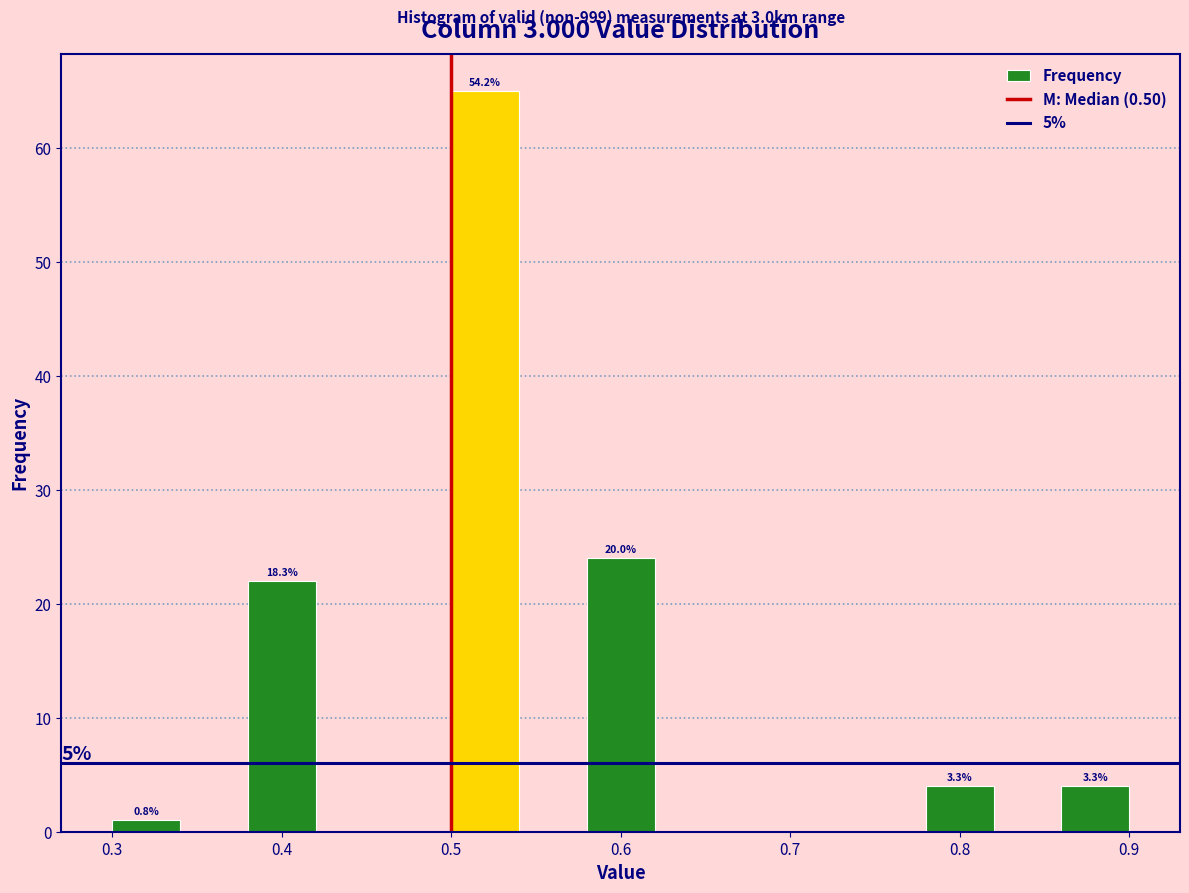

Over which range of the x-axis is the bar tallest?

0.50 to 0.54